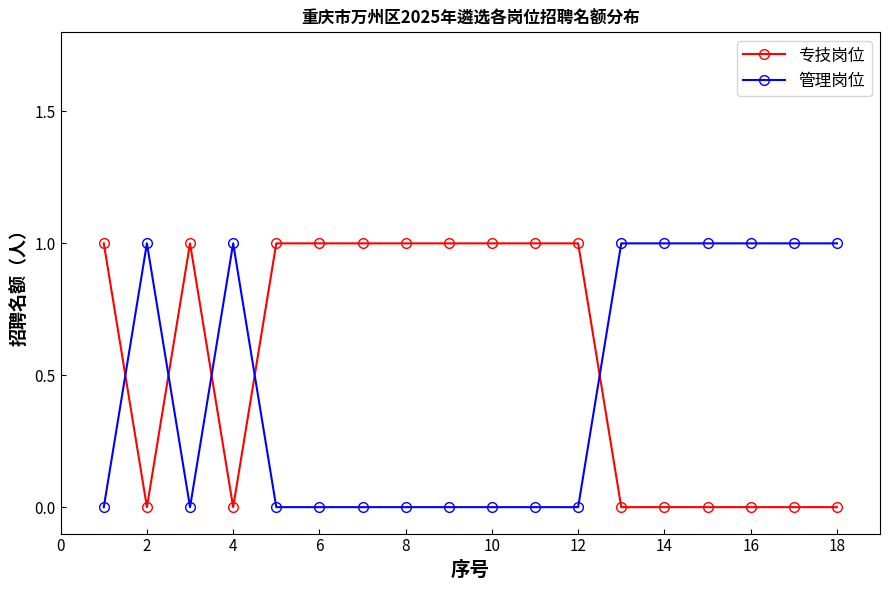

What is the difference between the second highest and minimum values in the 专技岗位 series?

1